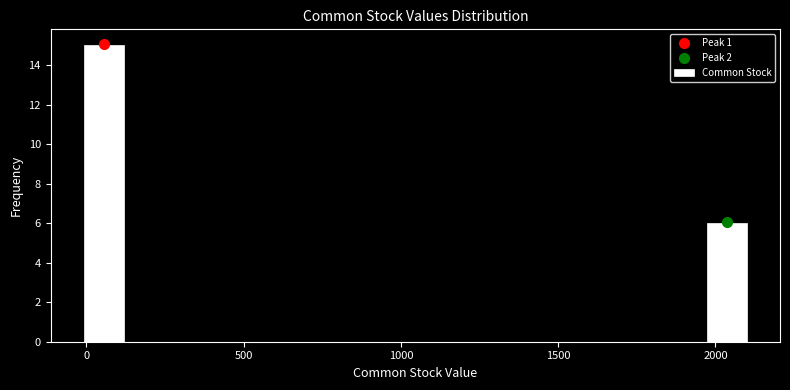

Around what value on the x-axis is the tallest bar? Give the approximate position of its centre, as read against the axis.

50